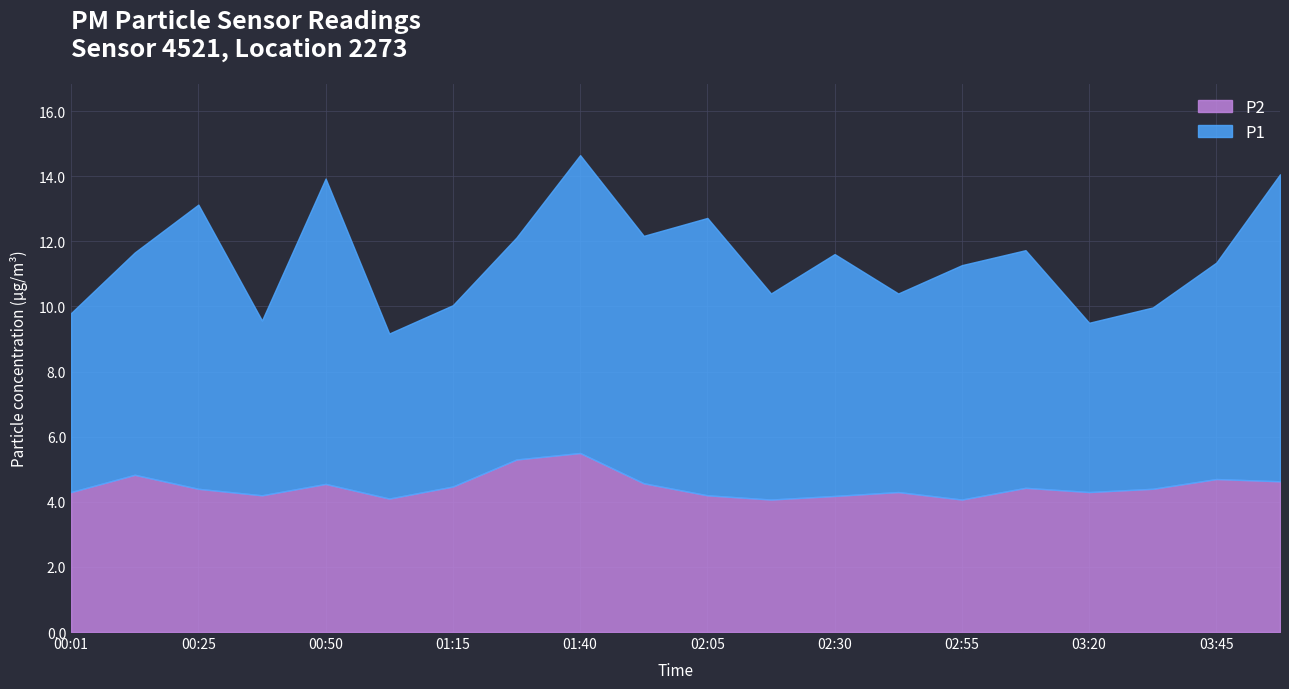

Which label corresponds to the smallest value in the chart?

02:17